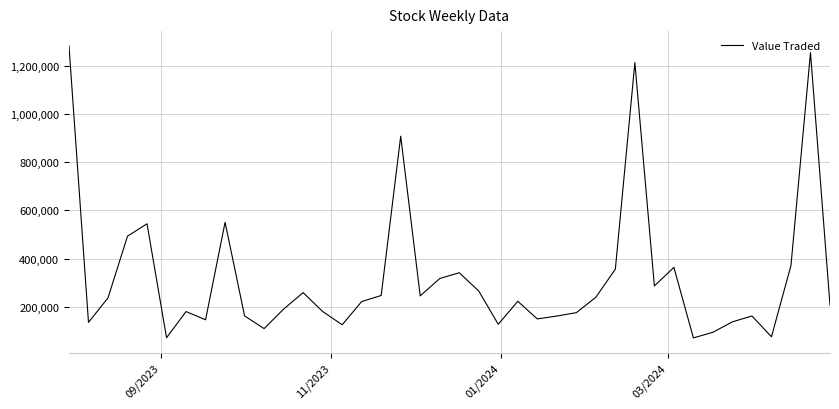

Is this an area chart (filled region under the line)?

No